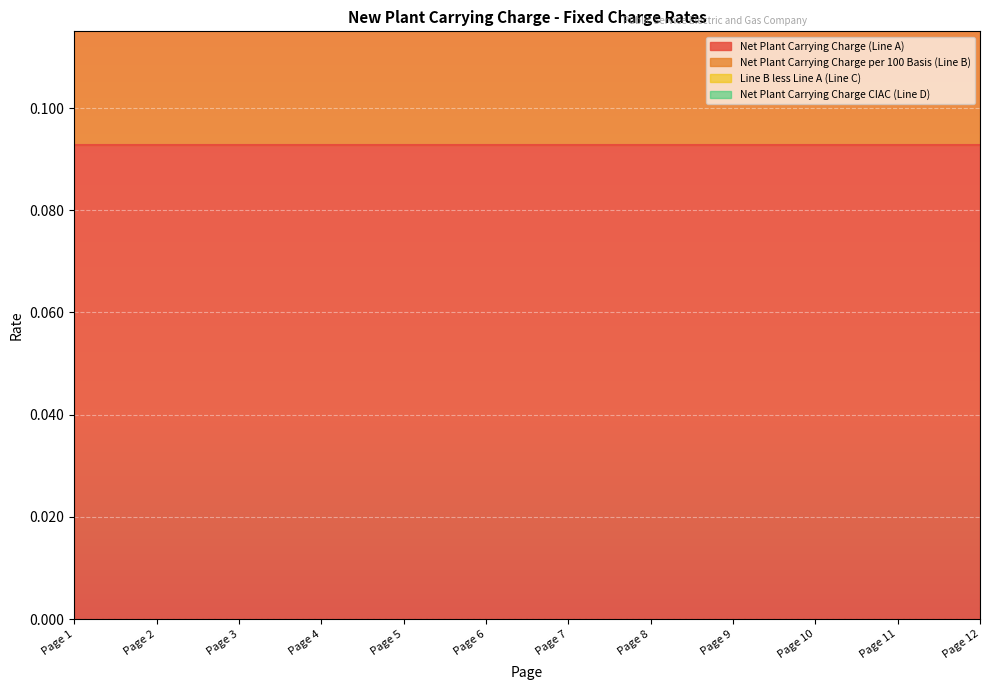

True or false: Net Plant Carrying Charge per 100 Basis (Line B) and Line B less Line A (Line C) cross at least once.

False